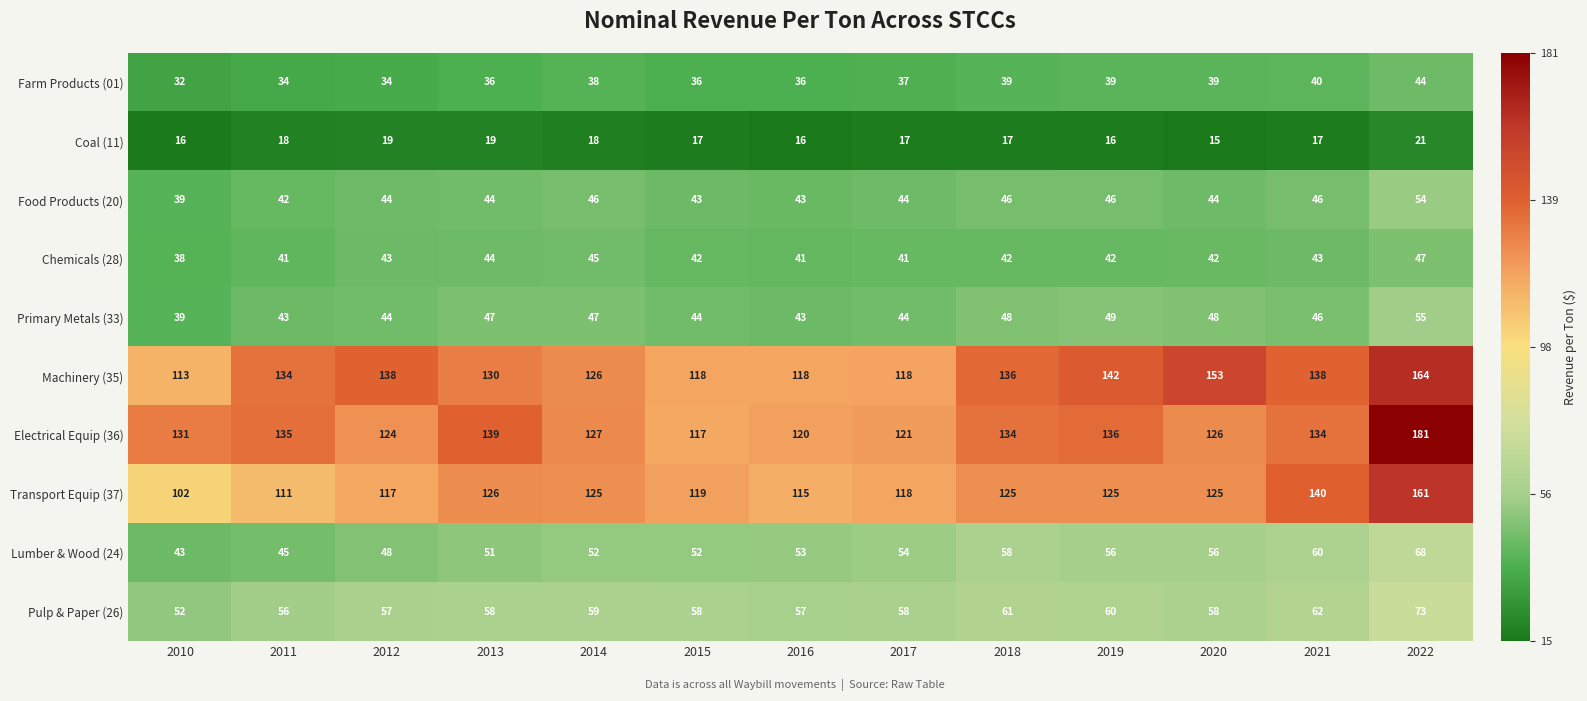

Is it true that Machinery (35) equals 230 at 2013?

False